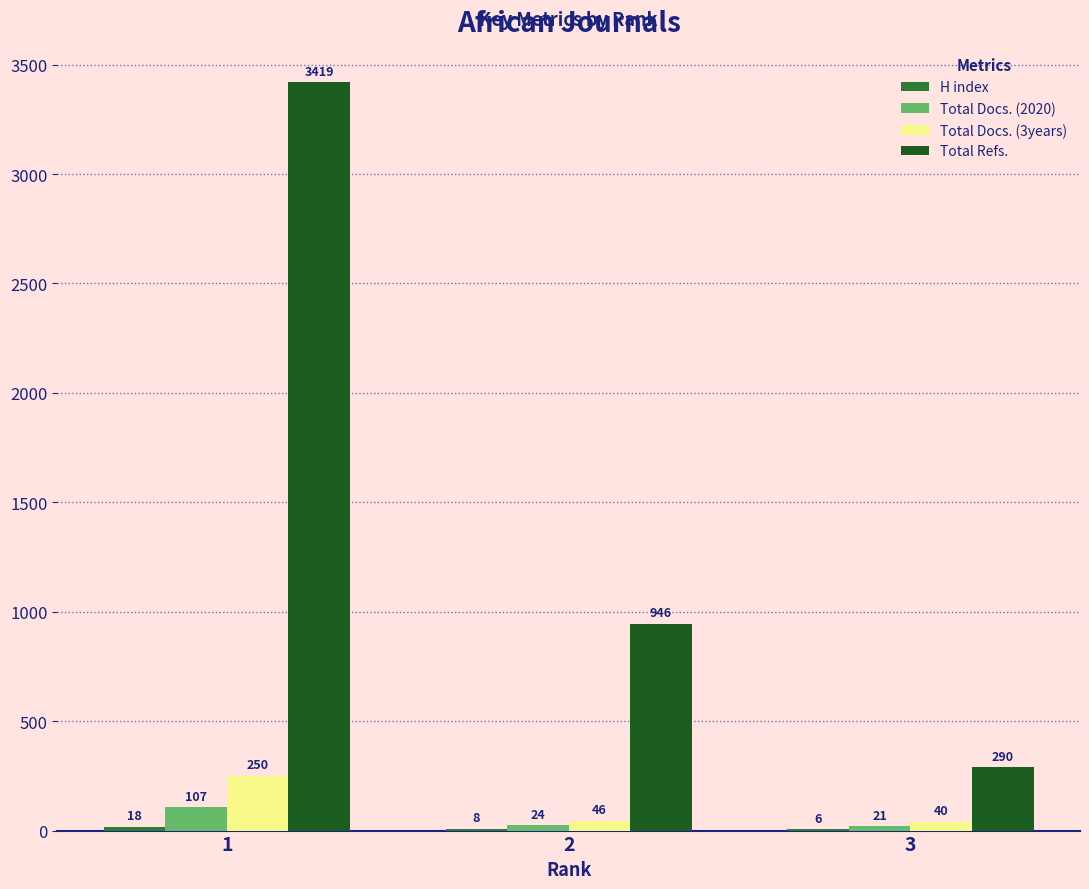

What is the sum of the Total Docs. (2020) values at 2 and 1?

131